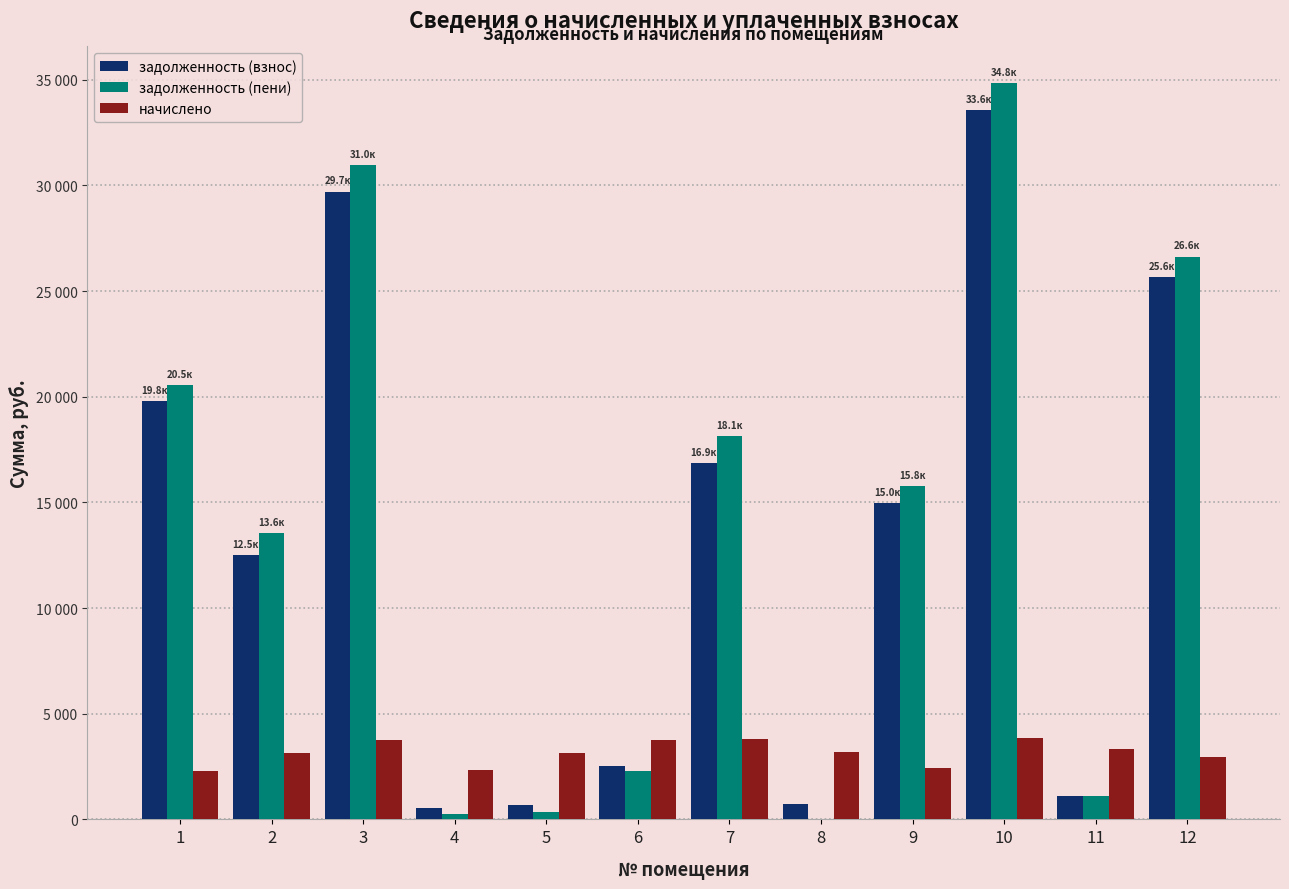

At which label is задолженность (пени) closest to 17416?

7